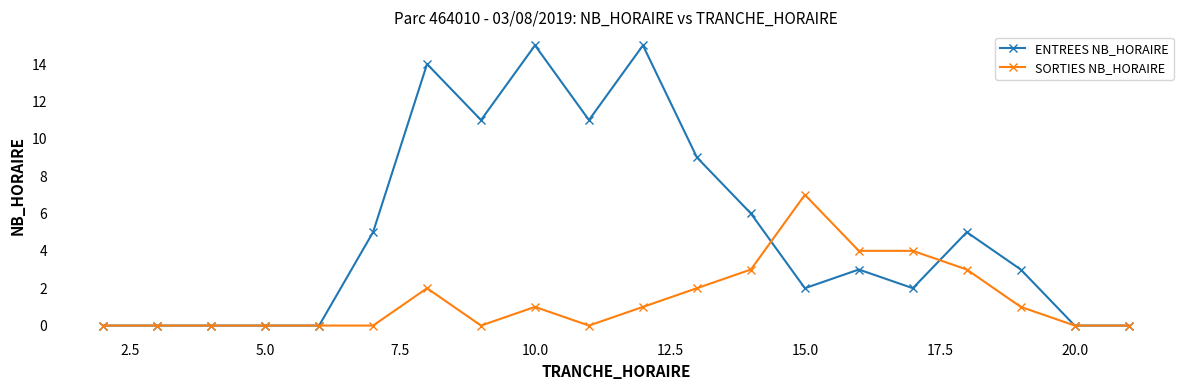

List the series in order of their overall mean, lowest first.

SORTIES NB_HORAIRE, ENTREES NB_HORAIRE